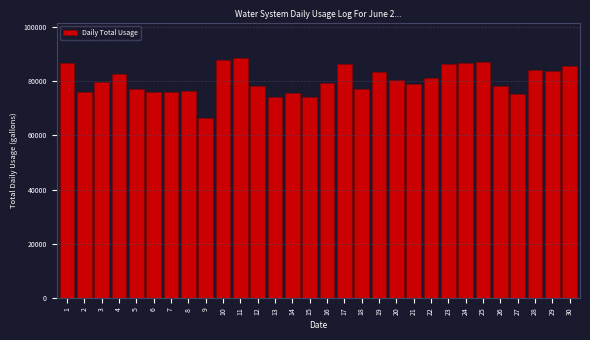

Is it true that the value at 24 is 86890?

True